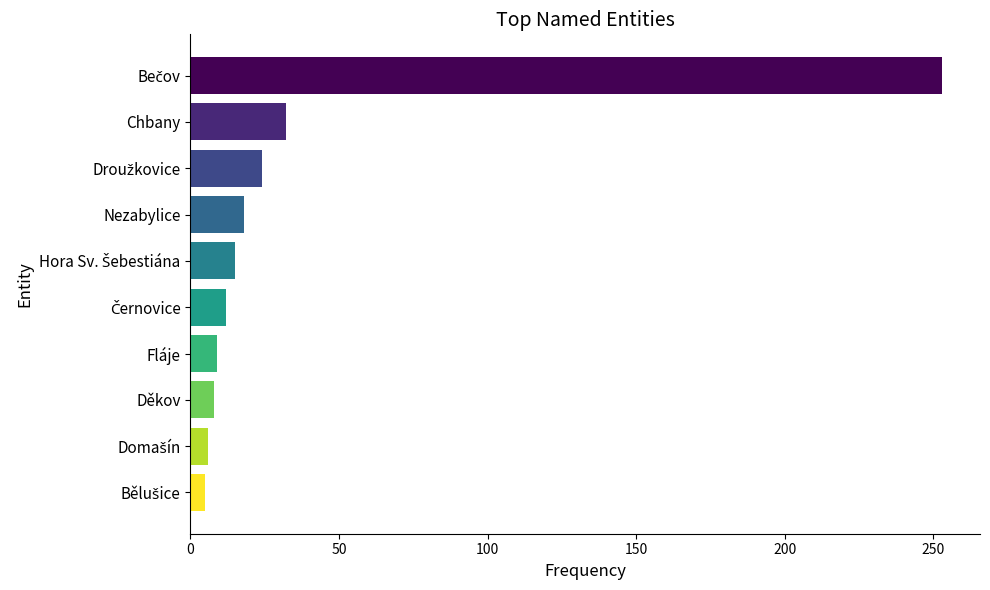

What is the difference between the second highest and second lowest values?

26